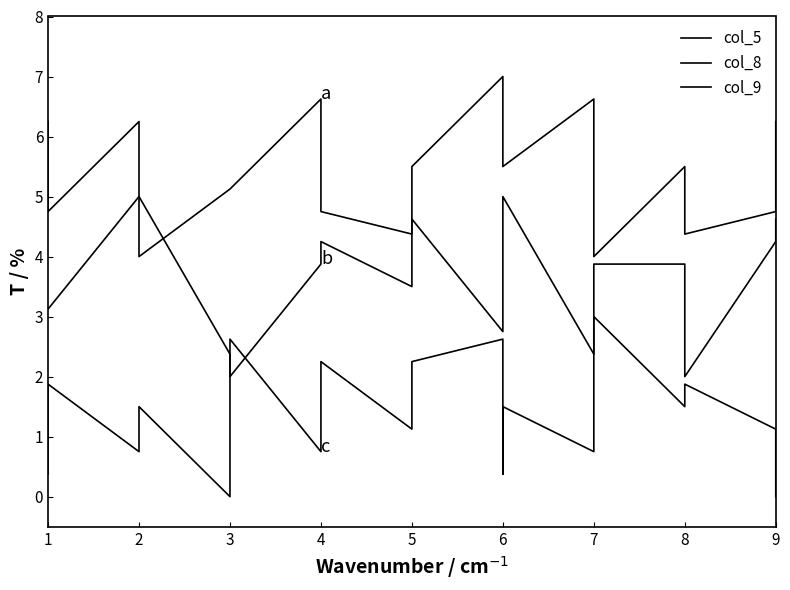

At which label is col_9 closest to 1?

5